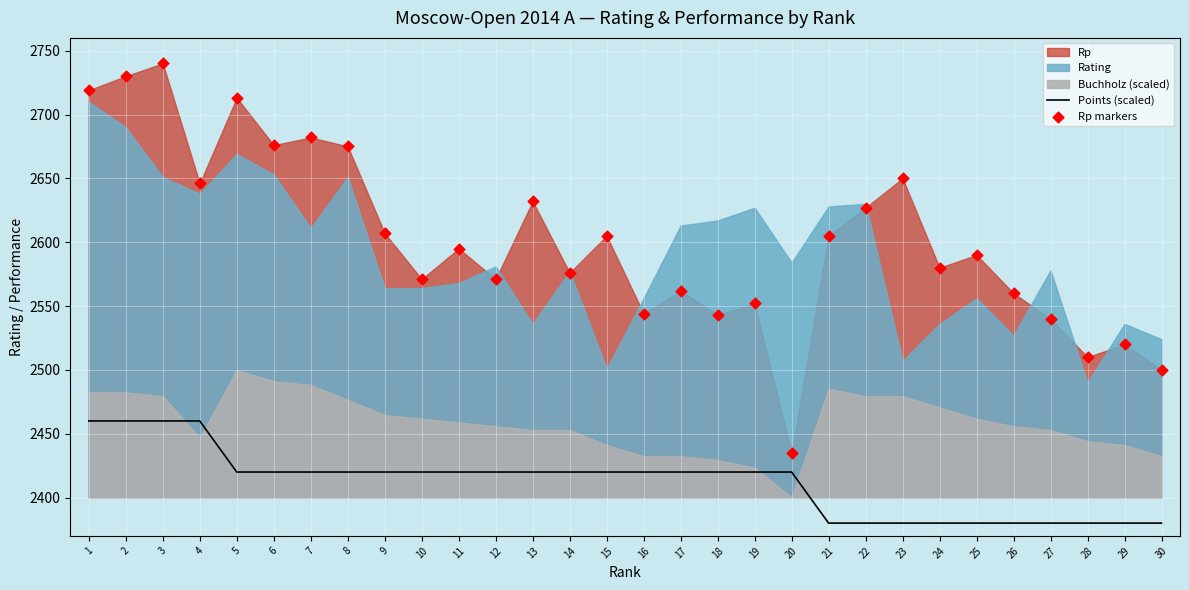

What is the total value across all series at 3?

5200